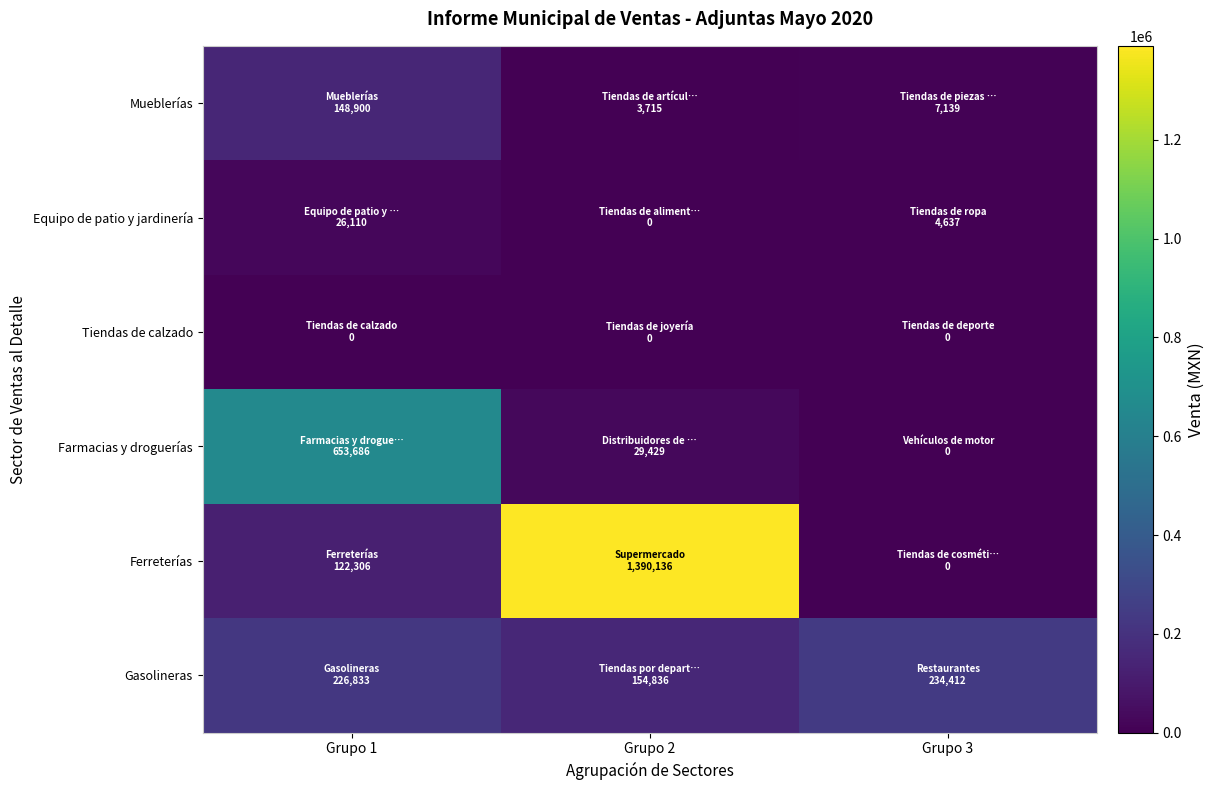

Reading left to right, transcribe all the data shown in this chart.

Mueblerías: Grupo 1=148899.6	Grupo 2=3714.6	Grupo 3=7139.1
Equipo de patio y jardinería: Grupo 1=26109.8	Grupo 2=0.0	Grupo 3=4636.9
Tiendas de calzado: Grupo 1=0.0	Grupo 2=0.0	Grupo 3=0.0
Farmacias y droguerías: Grupo 1=653685.9	Grupo 2=29428.7	Grupo 3=0.0
Ferreterías: Grupo 1=122306.0	Grupo 2=1390136.5	Grupo 3=0.0
Gasolineras: Grupo 1=226832.8	Grupo 2=154835.9	Grupo 3=234411.5